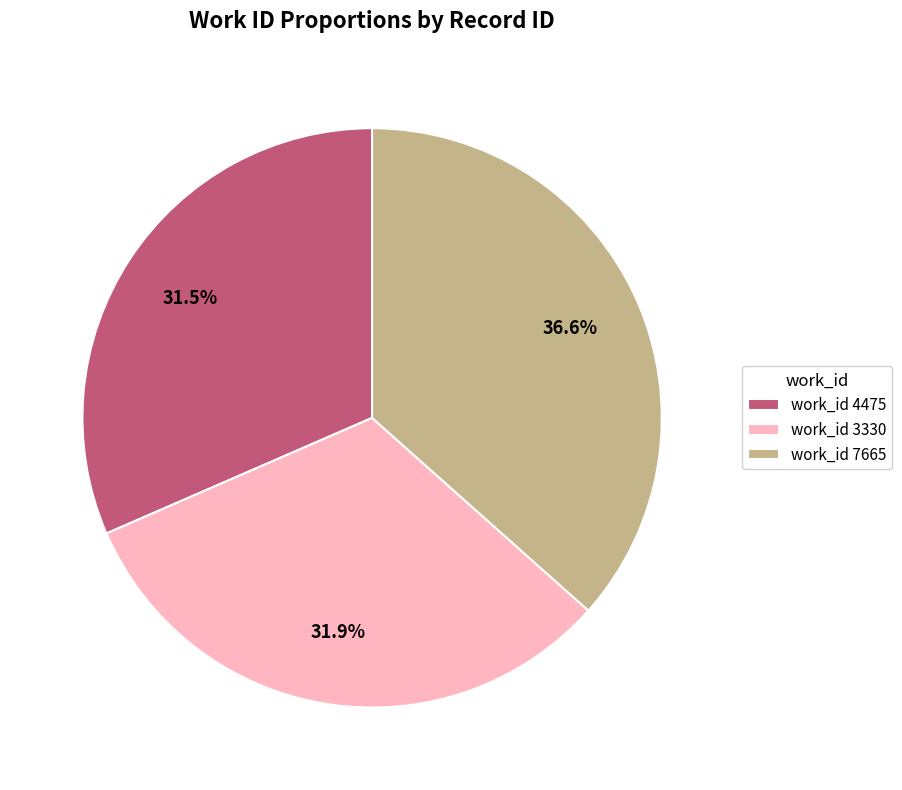

Which category has the biggest portion of the pie?

work_id 7665